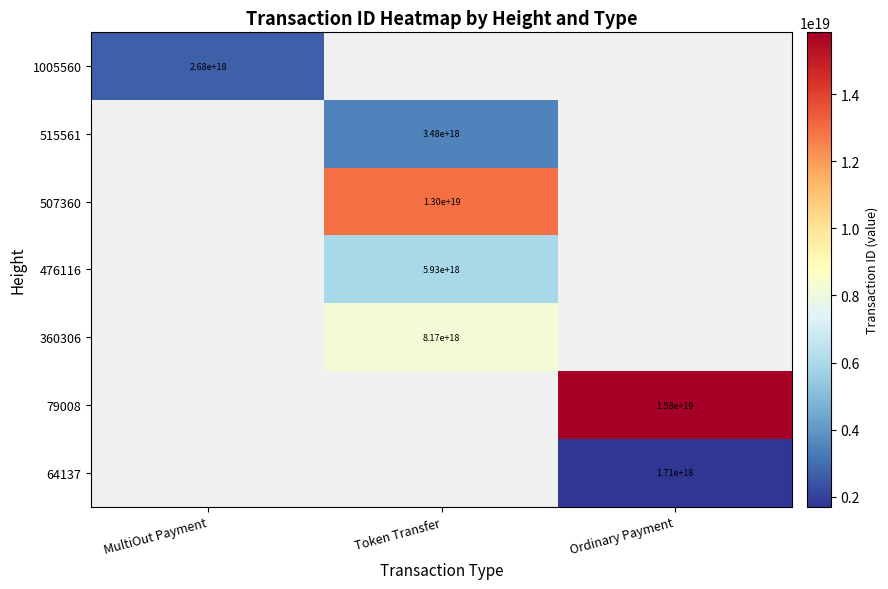

Which category has the highest value across all series?

Ordinary Payment